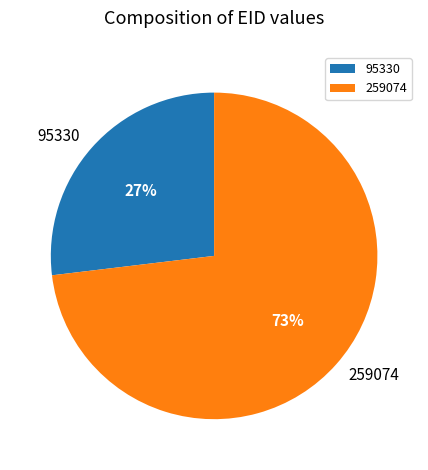

What is the ratio of the value at 259074 to the value at 95330?

2.7